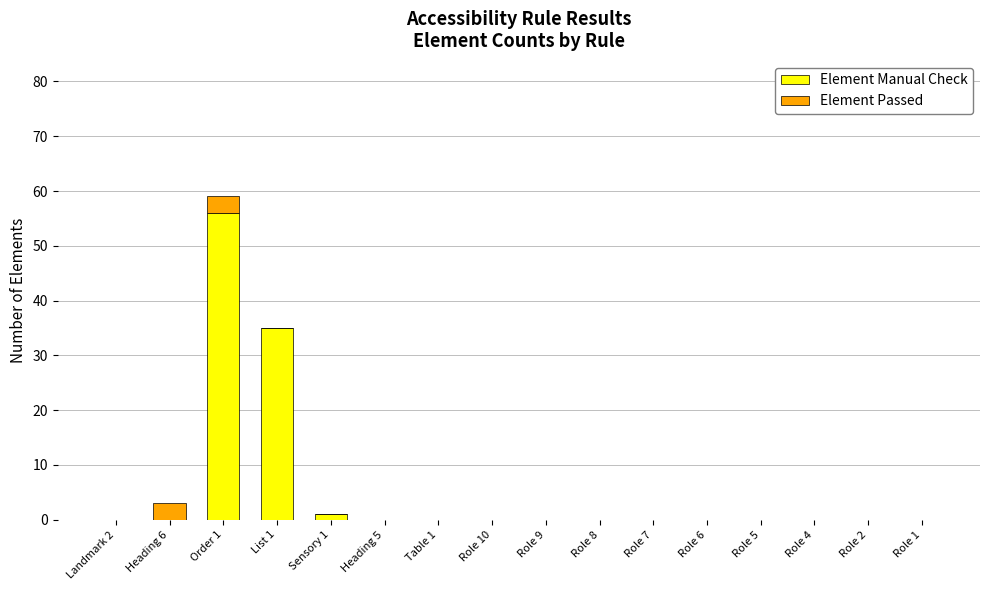

What is the sum of all Element Manual Check values?

92